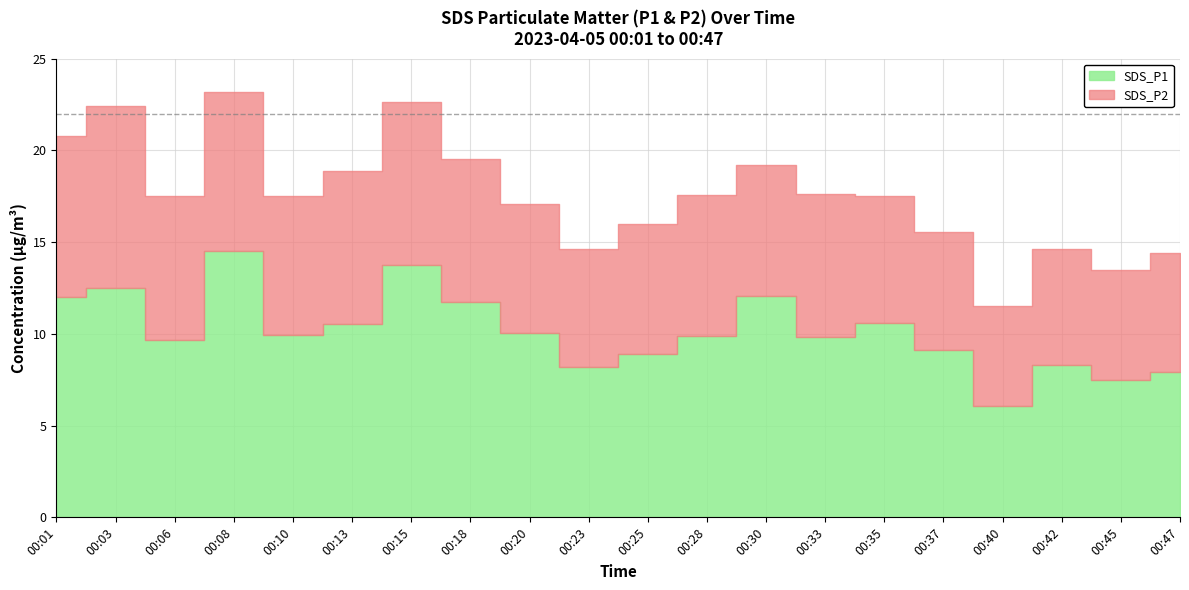

True or false: SDS_P1 and SDS_P2 cross at least once.

False